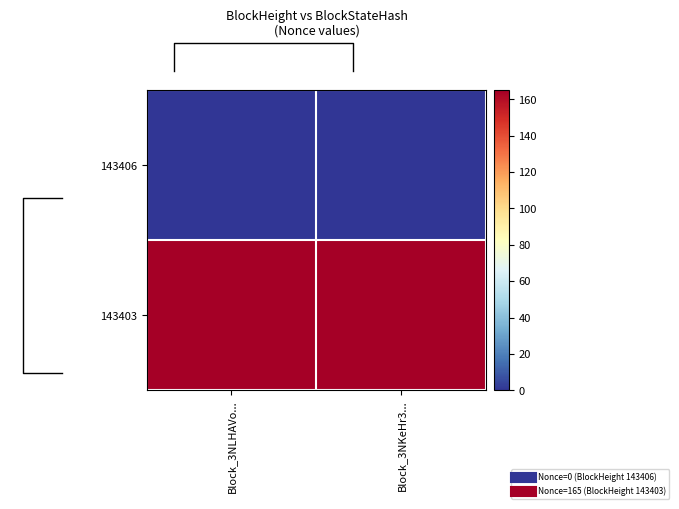

At which label is 143406 closest to 0?

Block_3NLHAVo...